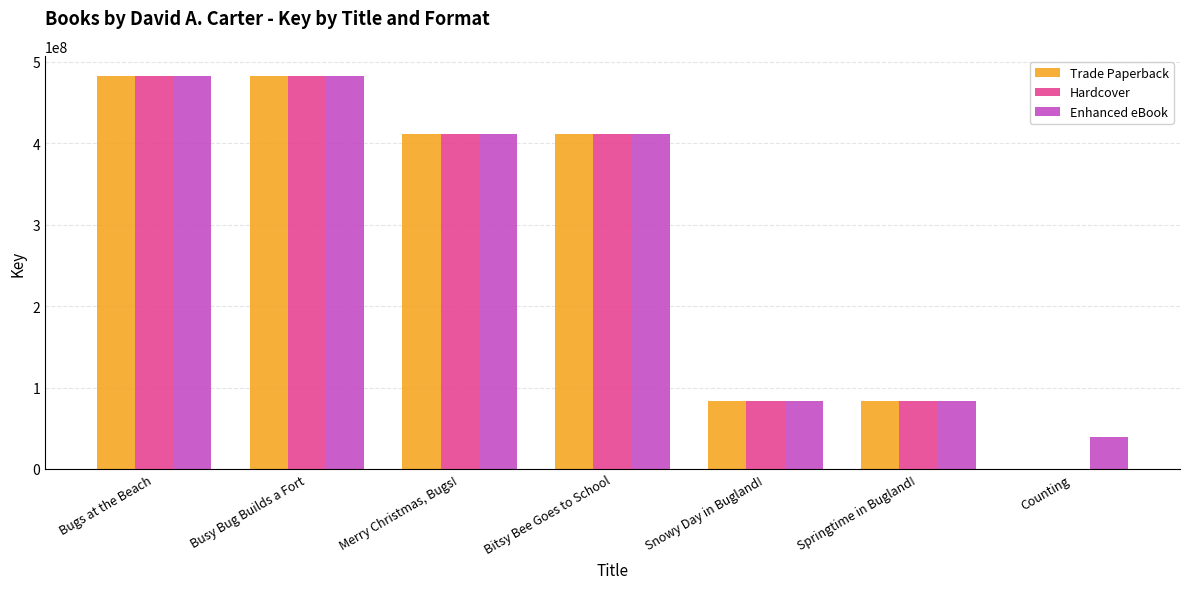

Is the value of Enhanced eBook at Springtime in Bugland! greater than the value of Hardcover at Bitsy Bee Goes to School?

No